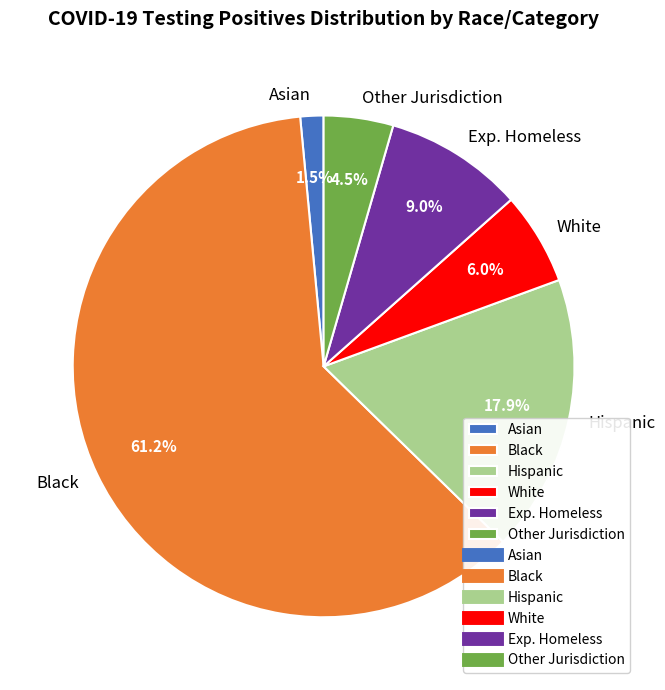

Is Other Jurisdiction the majority of the pie?

No